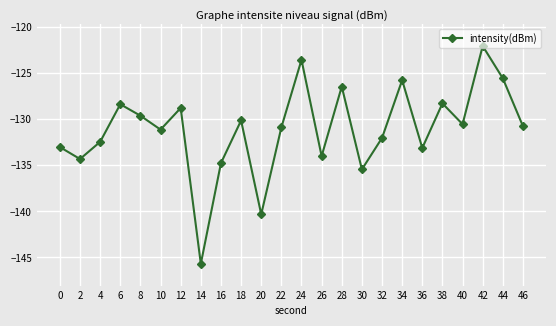

What is the value of the 5th point from the left?

-129.6